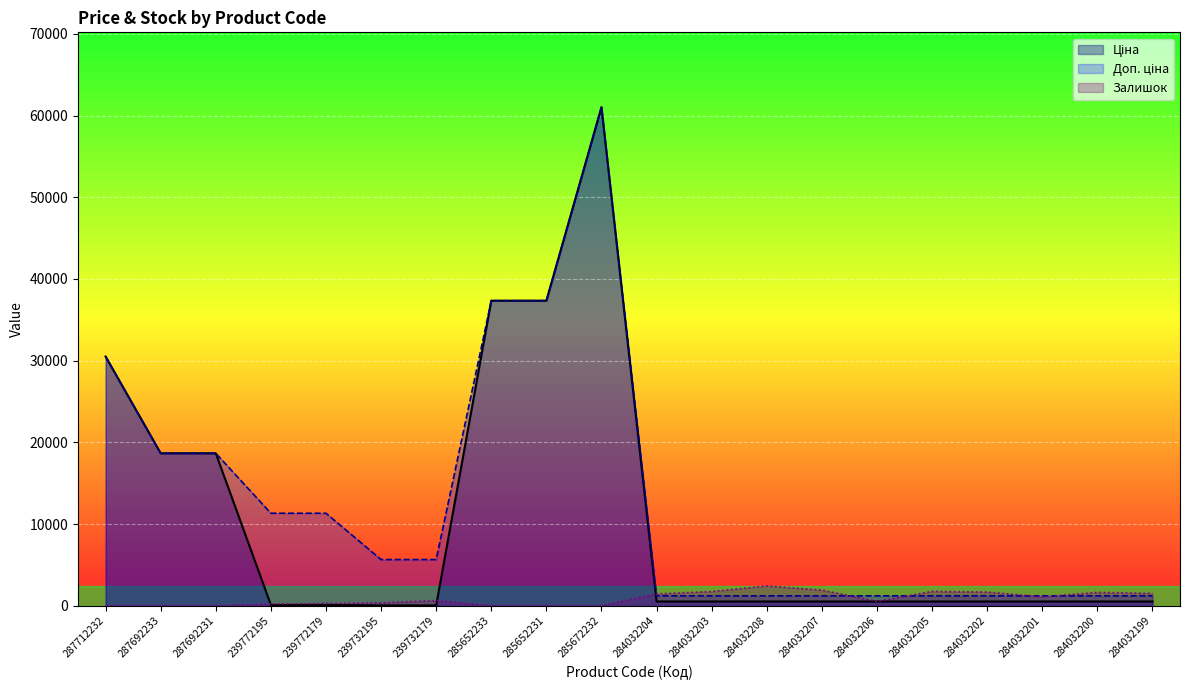

What is the greatest value displayed?

61024.7